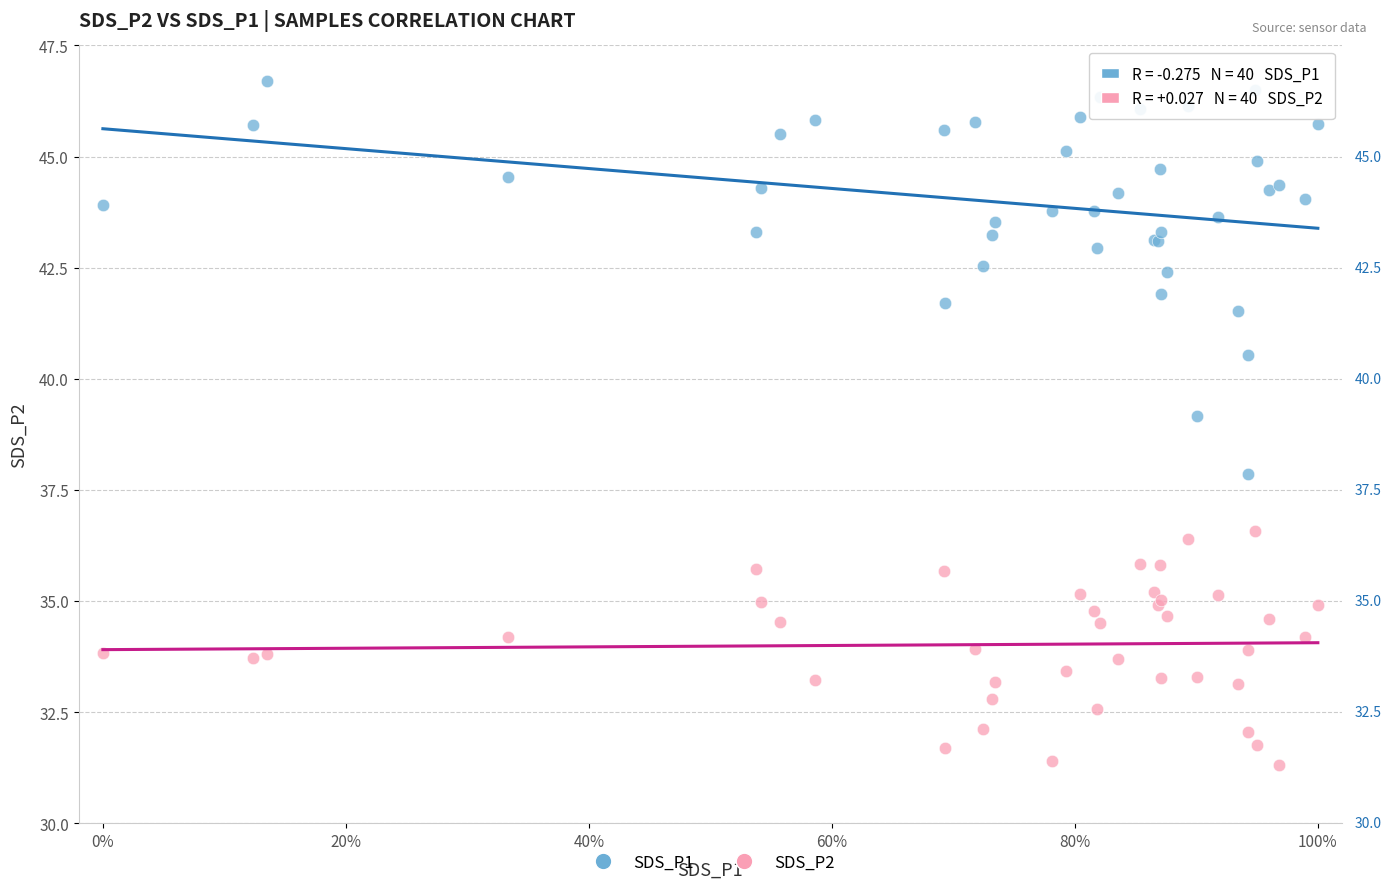

What is the X range (max minus min) for the scatter plot?

1.0